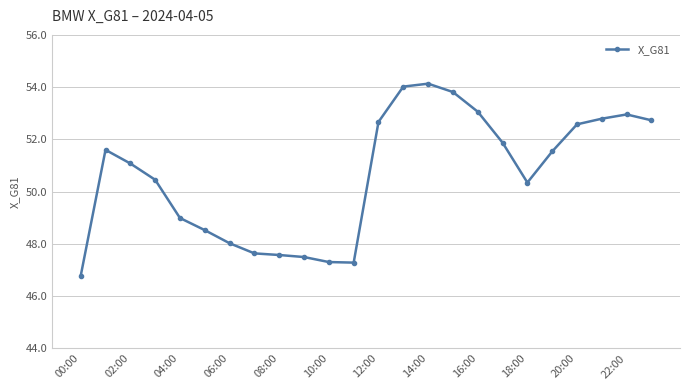

How many series are shown in this chart?

1